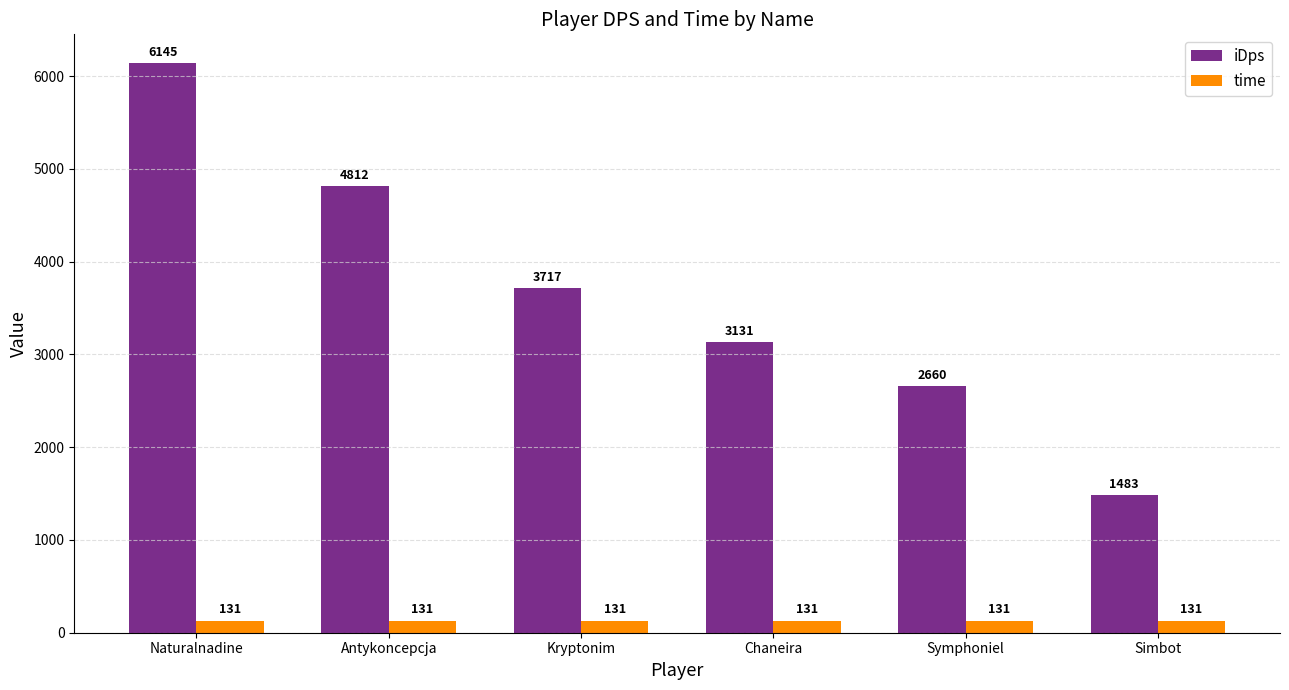

Which category has the lowest value in the iDps series?

Simbot